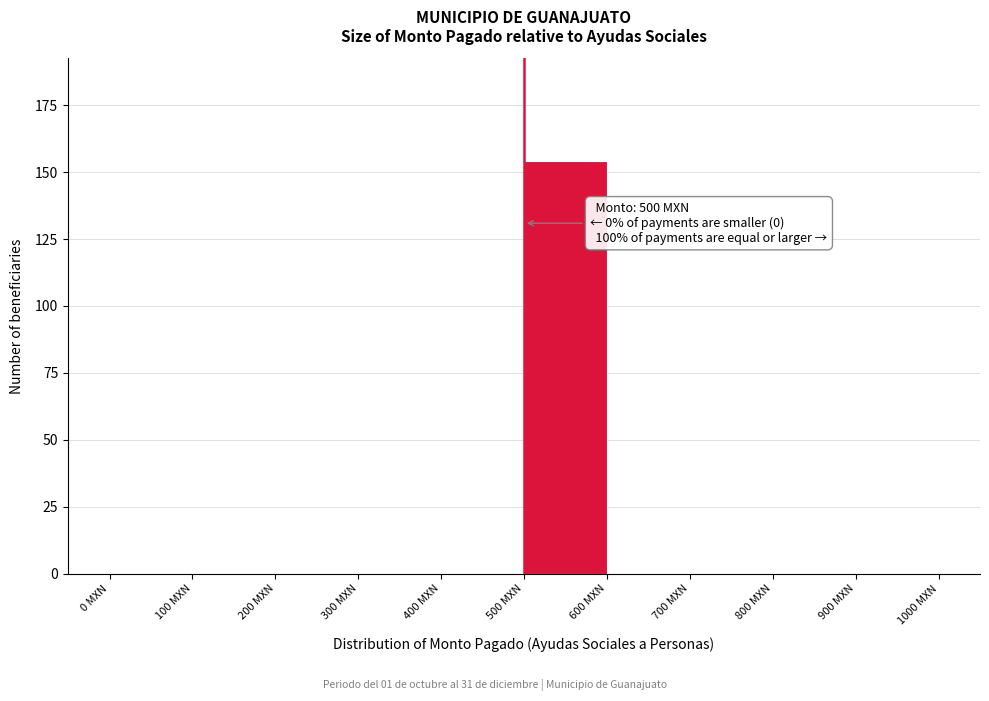

Which range on the x-axis has the tallest bar?

500 to 600